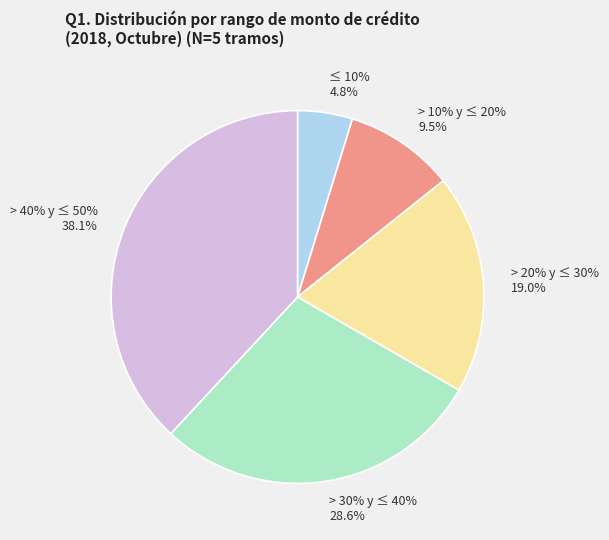

The Mayor a 30% y menor o igual a 40% slice represents 43% of the pie. True or false?

False